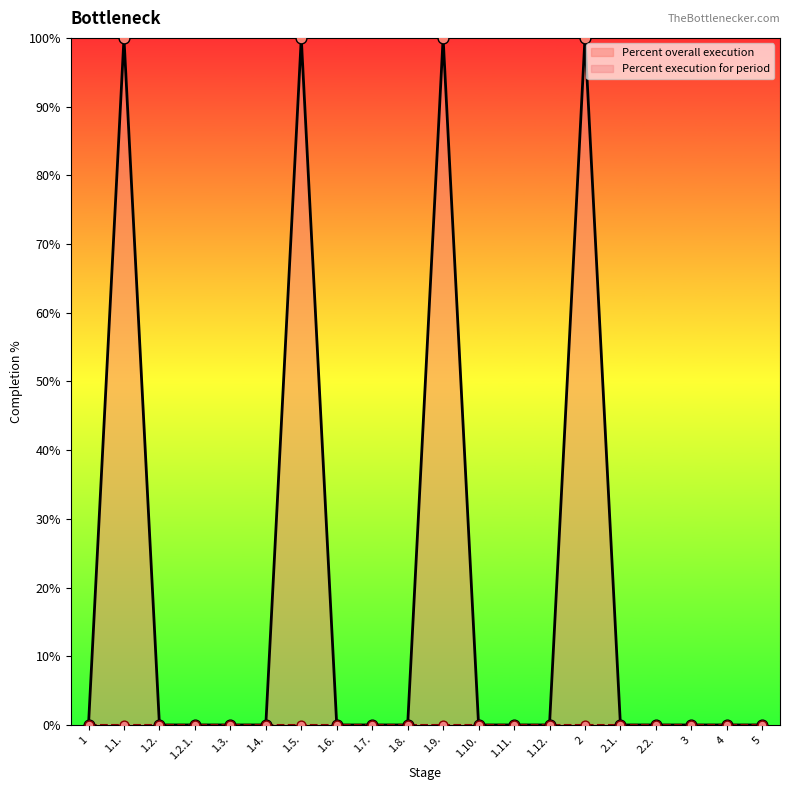

Which has a higher value, 5 or 1.8.?

5